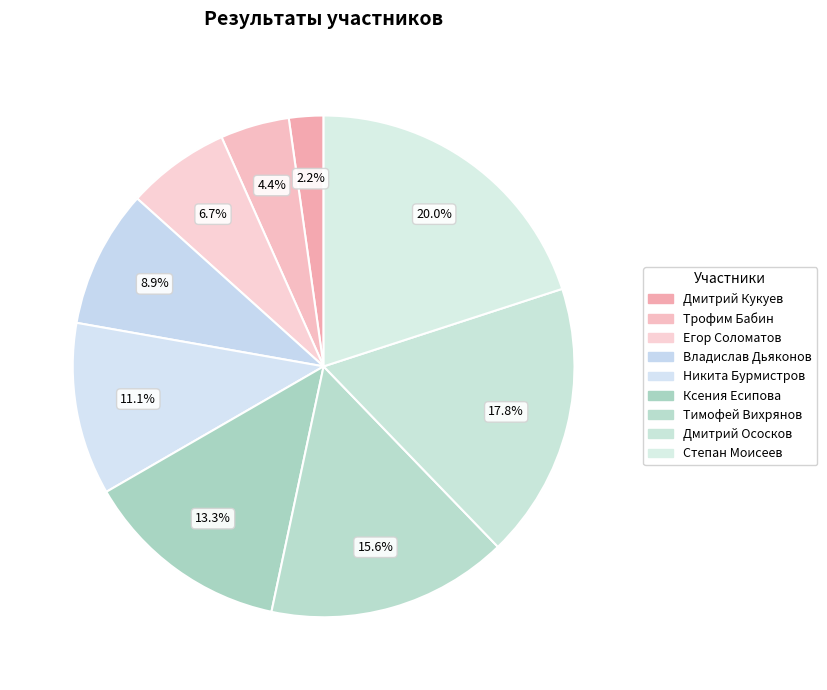

How many segments does this pie chart have?

9